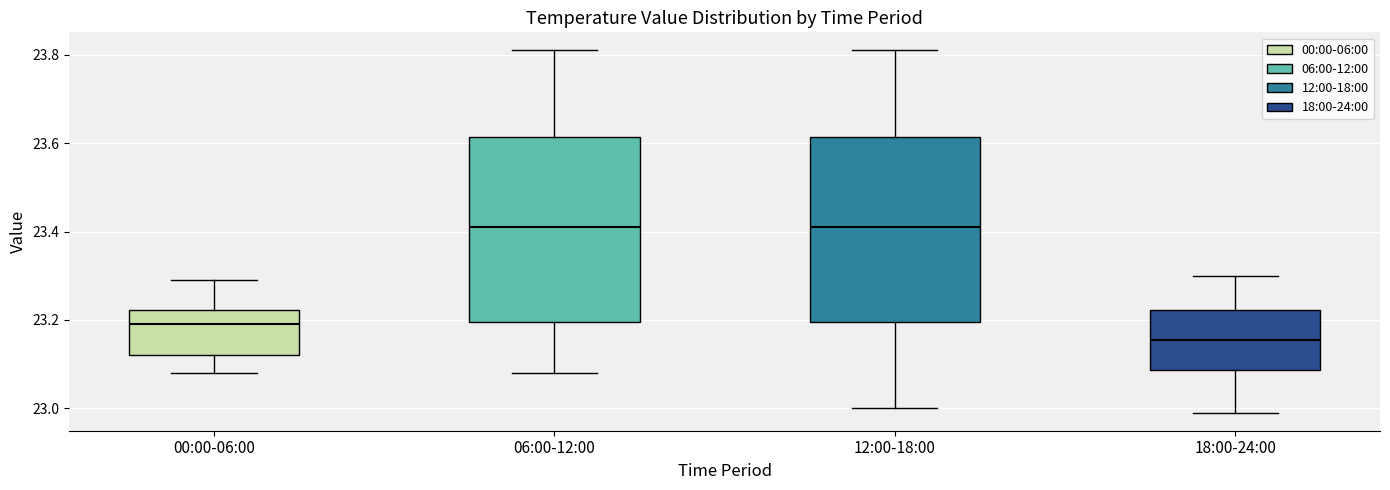

Reading left to right, read every box against the y-axis: the position of its median line, the range the box covers, and the ends of its whiskers. The values are not printed on the chart, so give them approximately, as read against the axis.

00:00-06:00: median 23.20, box 23.12 to 23.22, whiskers 23.08 to 23.30
06:00-12:00: median 23.42, box 23.20 to 23.62, whiskers 23.08 to 23.82
12:00-18:00: median 23.42, box 23.20 to 23.62, whiskers 23.00 to 23.82
18:00-24:00: median 23.16, box 23.08 to 23.22, whiskers 23.00 to 23.30